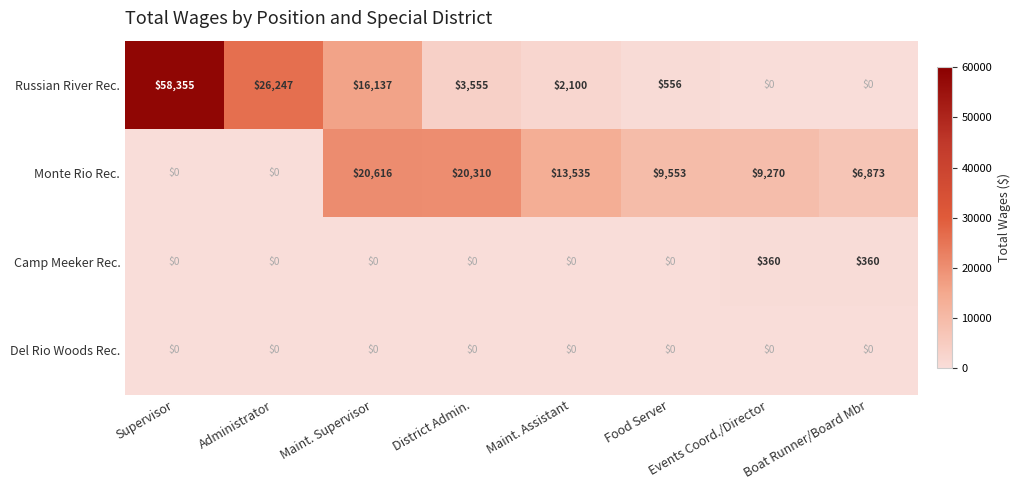

At how many categories does at least one series exceed 56039?

1